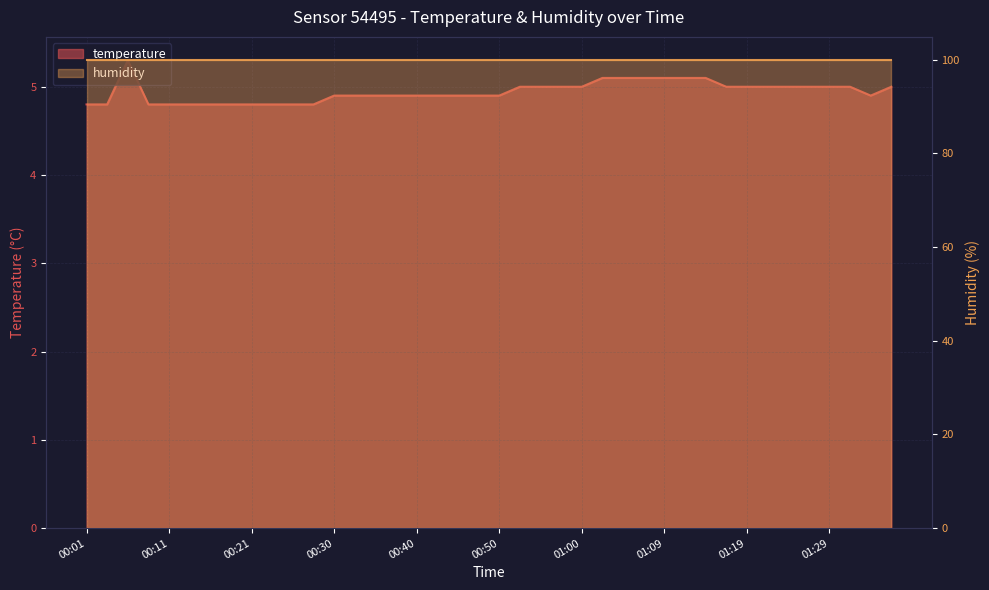

What is the sum of the values at 00:01 and 01:31?

9.8